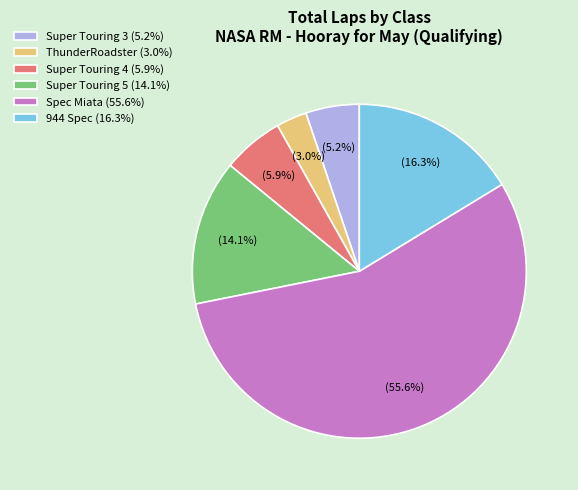

To the nearest percent, what is the difference between the largest and smallest slice percentages?

53%